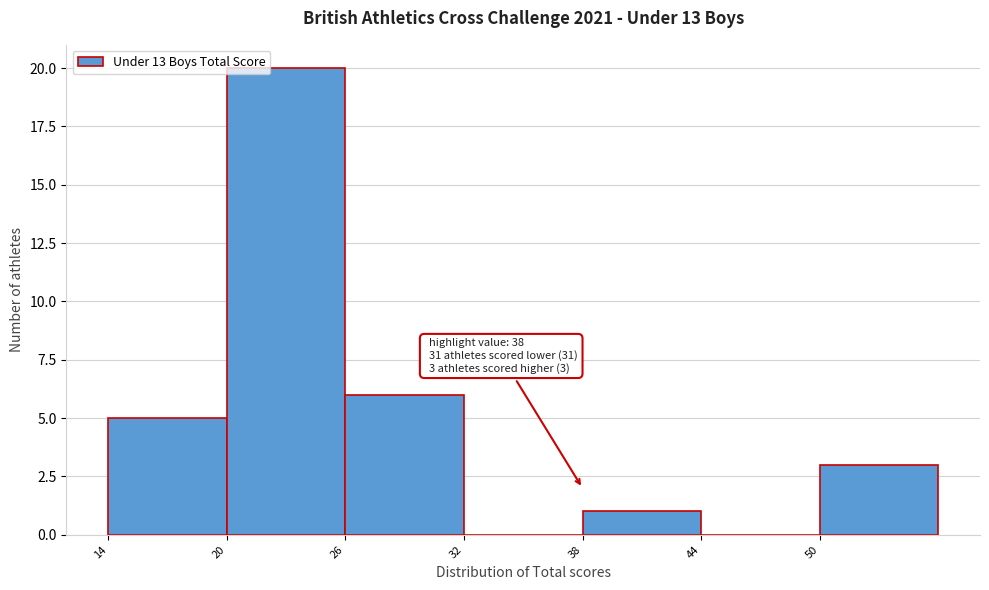

Over which range of the x-axis is the bar tallest?

20 to 26